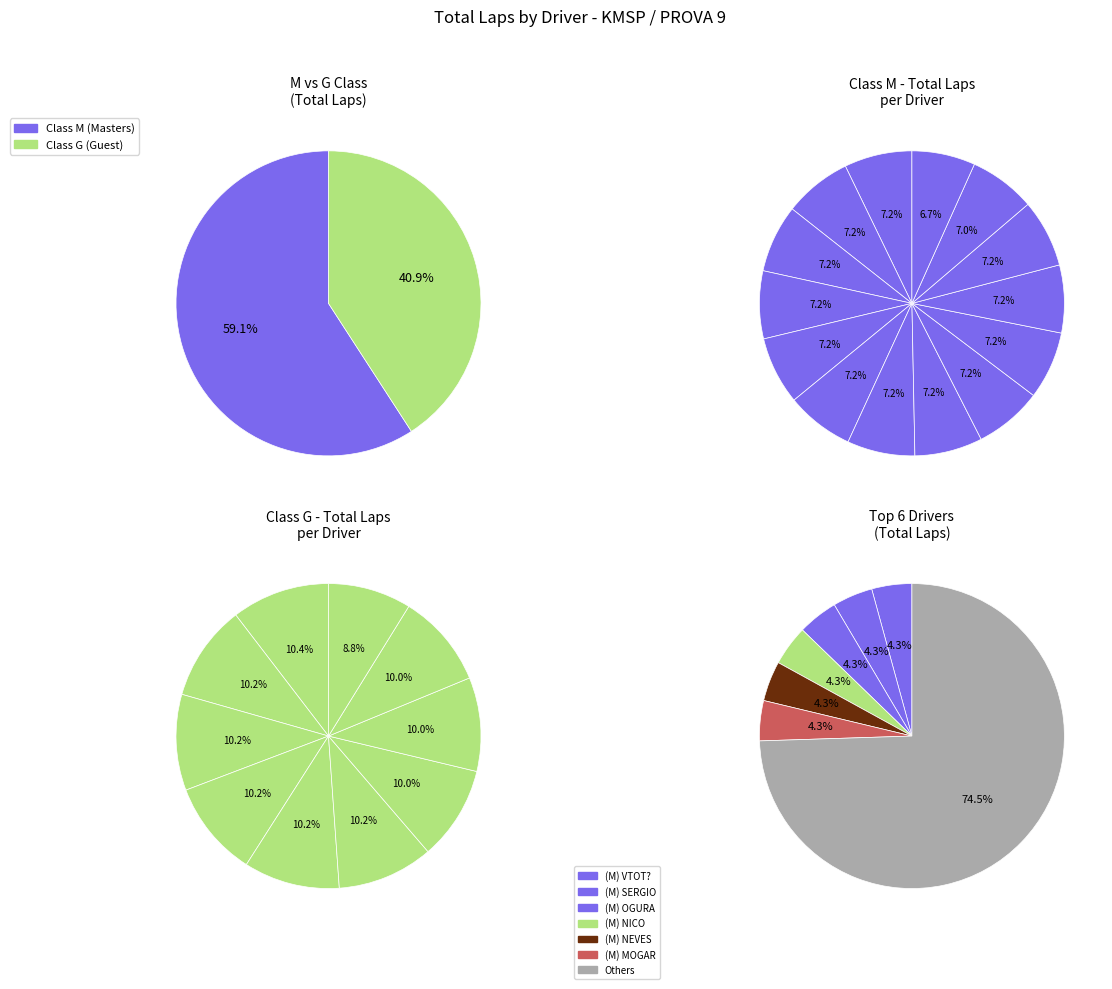

Combined, do (M) NEVES and (G) WAGNER account for over 50%?

No